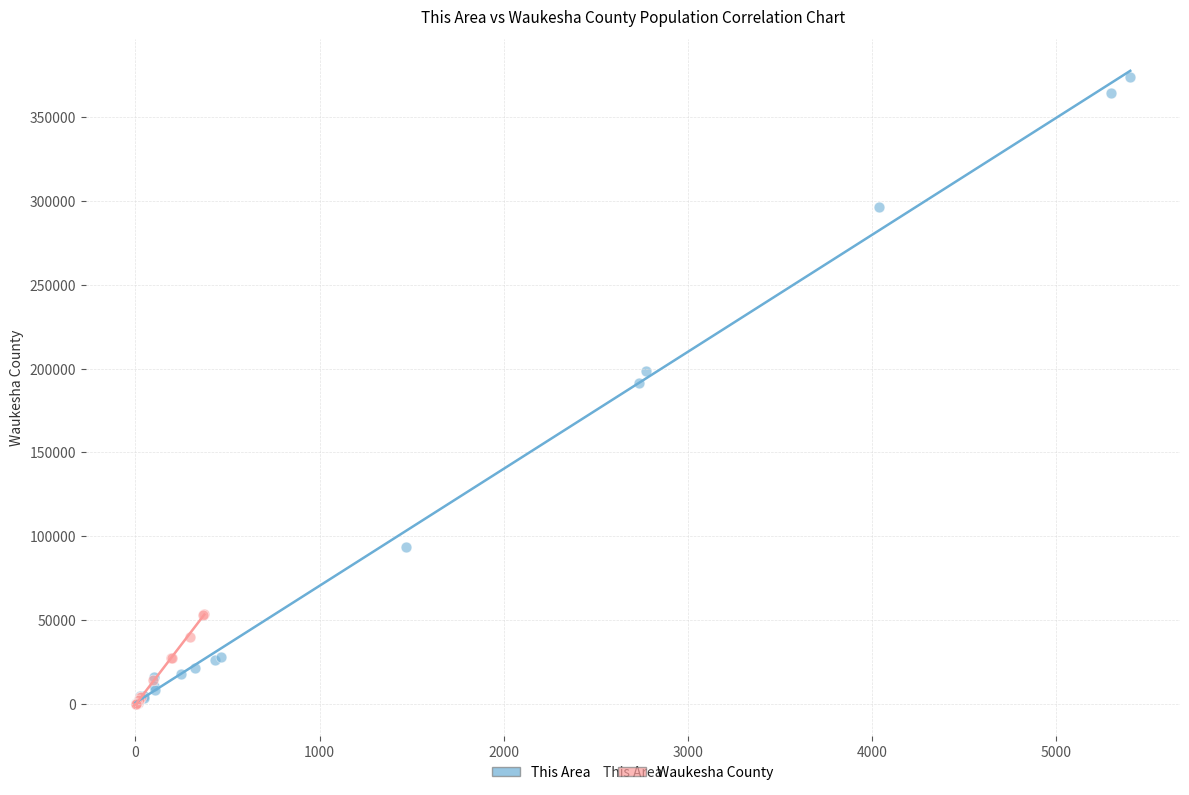

Which series contains the highest Y value?

This Area